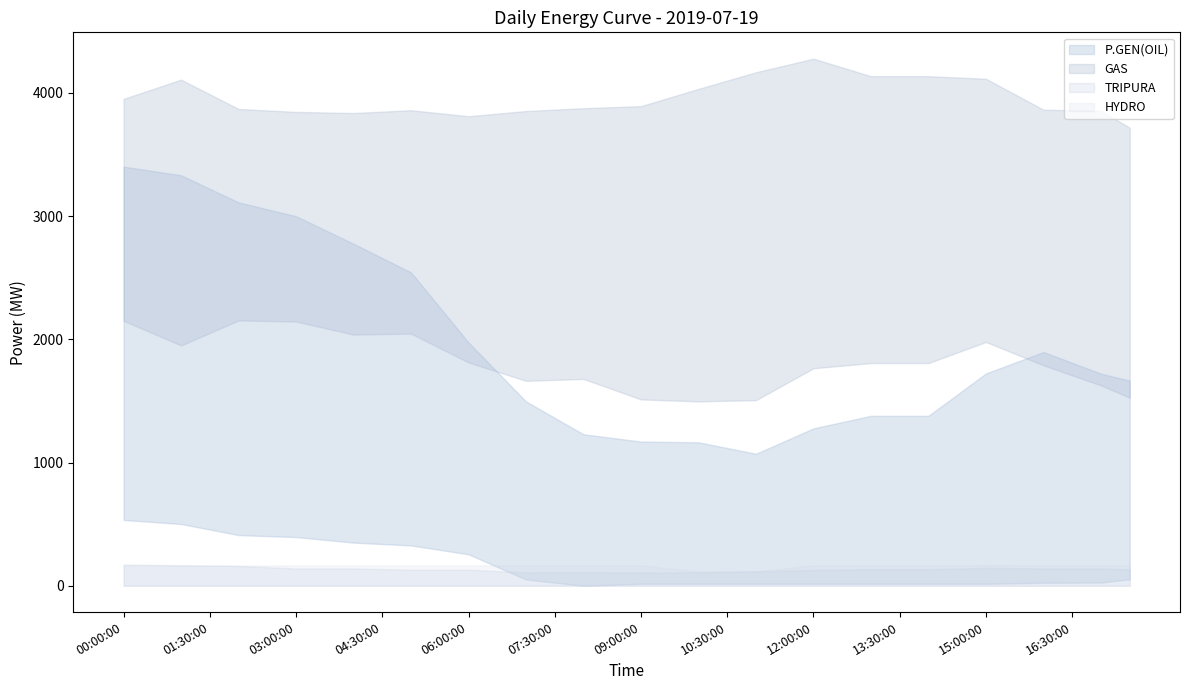

List the labels in order of TRIPURA value, smallest first.

09:00:00, 07:00:00, 08:30:00, 09:30:00, 07:30:00, 08:00:00, 10:00:00, 10:30:00, 11:00:00, 06:30:00, 11:30:00, 12:00:00, 05:00:00, 05:30:00, 06:00:00, 12:30:00, 17:30:00, 13:00:00, 13:30:00, 14:00:00, 04:30:00, 14:30:00, 03:00:00, 03:30:00, 04:00:00, 16:00:00, 16:30:00, 17:00:00, 15:30:00, 15:00:00, 02:30:00, 02:00:00, 01:30:00, 01:00:00, 00:30:00, 00:00:00